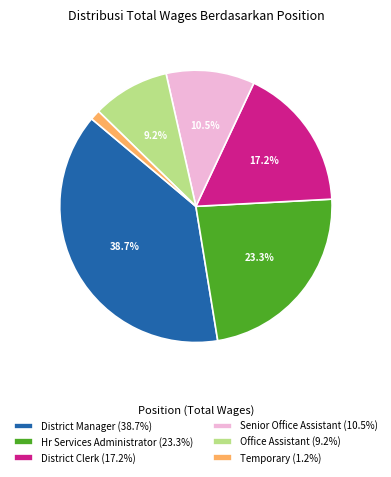

Does District Clerk represent more than half of the total?

No